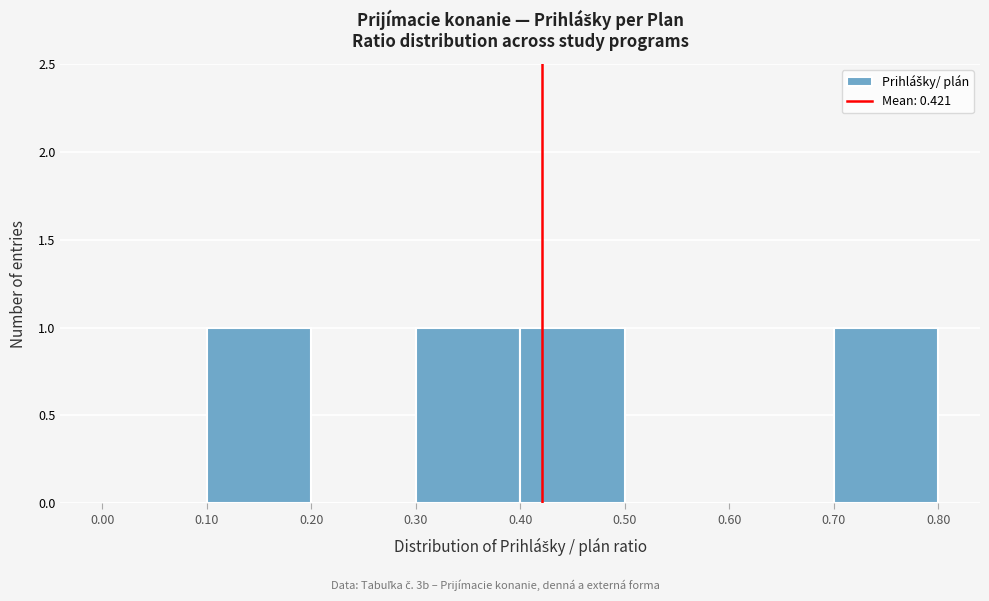

Reading left to right, transcribe this chart: for each bar, give the range it covers on the x-axis and its height. The values are not printed on the chart, so give them approximately, as read against the axis.

0.00 to 0.10: 0
0.10 to 0.20: 1
0.20 to 0.30: 0
0.30 to 0.40: 1
0.40 to 0.50: 1
0.50 to 0.60: 0
0.60 to 0.70: 0
0.70 to 0.80: 1